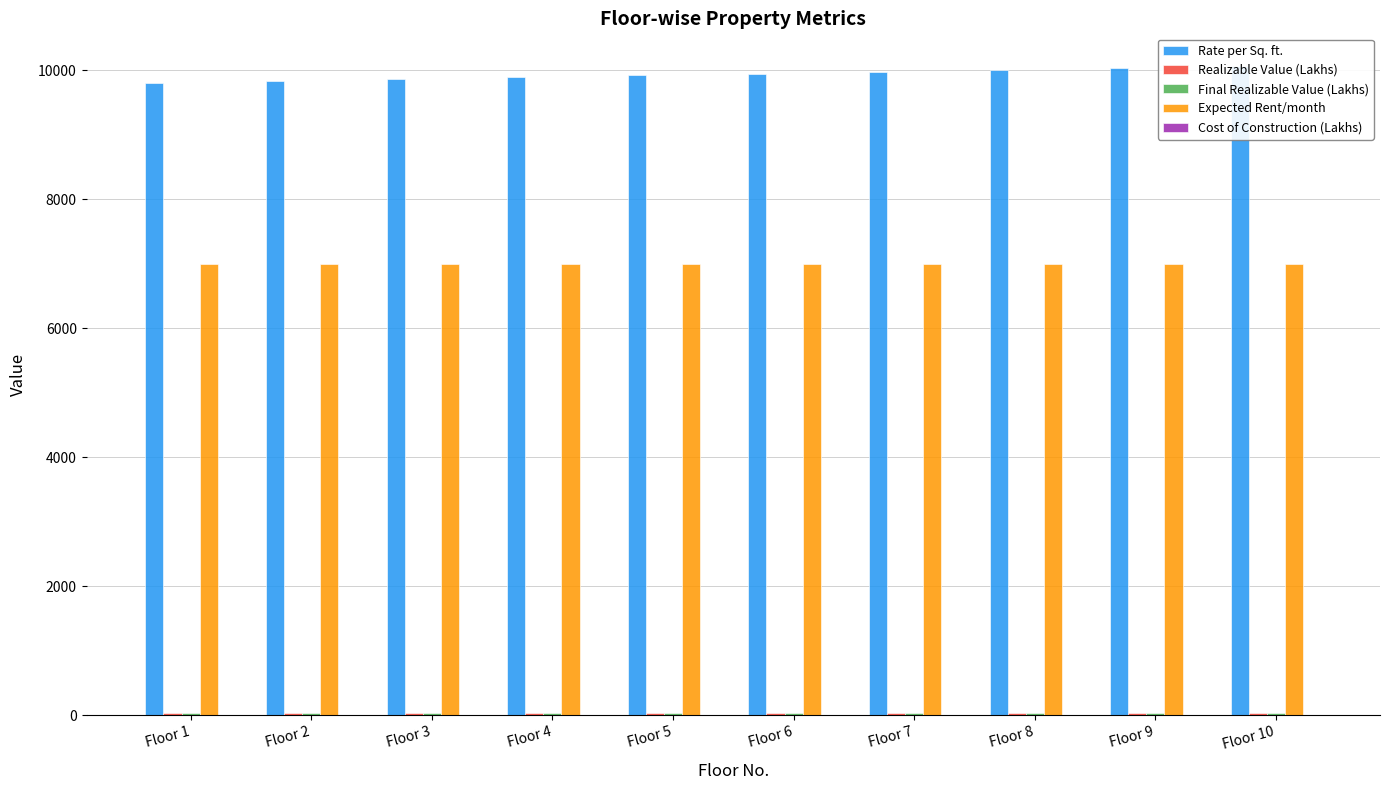

What are all the series names shown in the legend?

Rate per Sq. ft., Realizable Value (Lakhs), Final Realizable Value (Lakhs), Expected Rent/month, Cost of Construction (Lakhs)